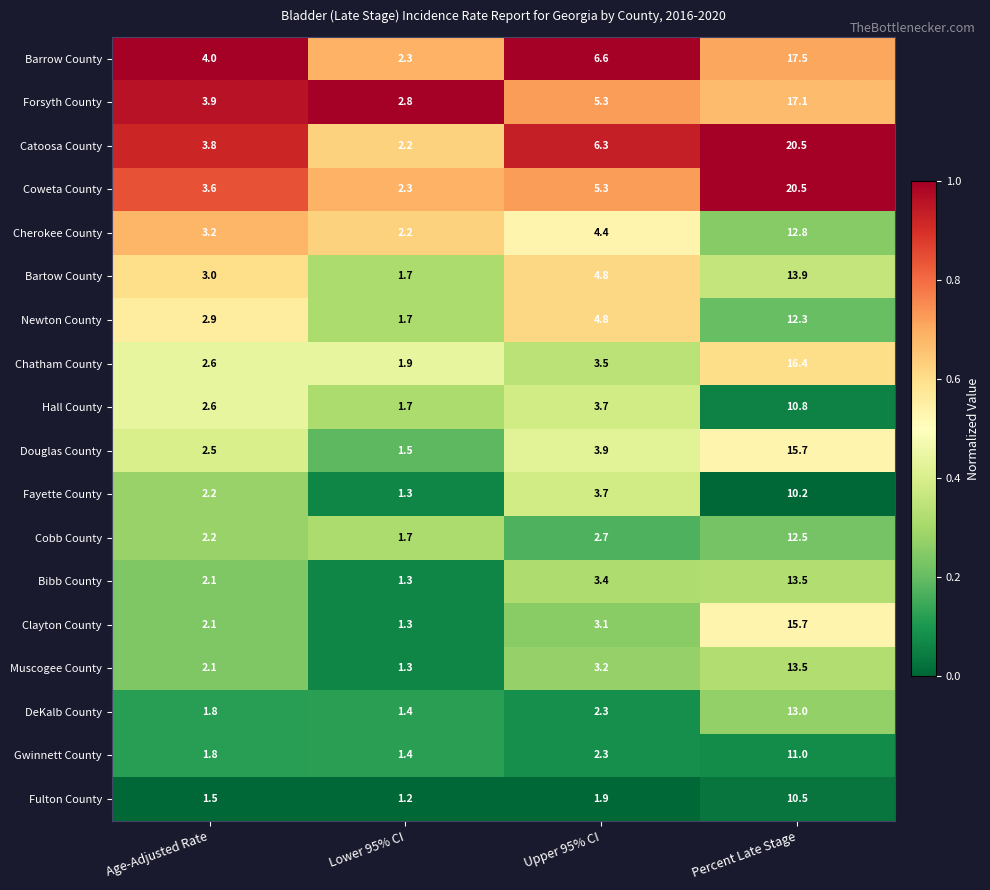

At which label is Coweta County closest to 11?

Upper 95% CI